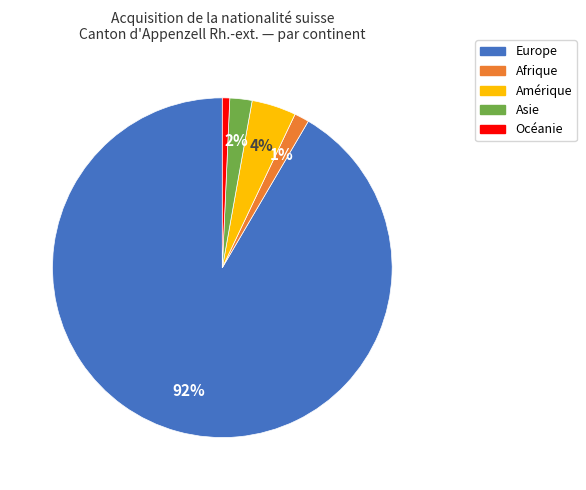

Is the sum of Afrique and Amérique greater than half?

No